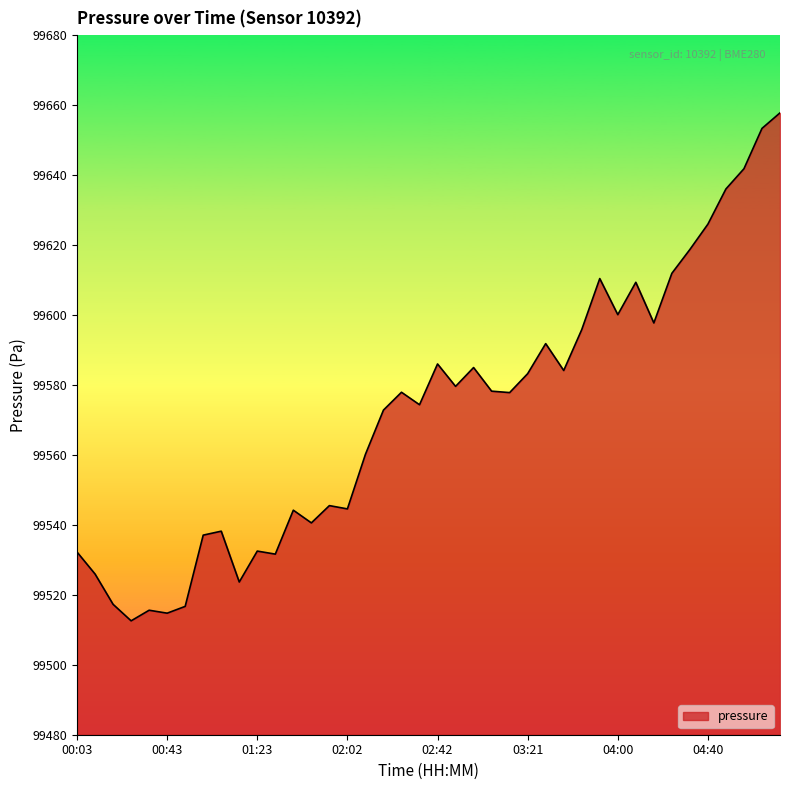

Count the number of values greater than 99577.

21